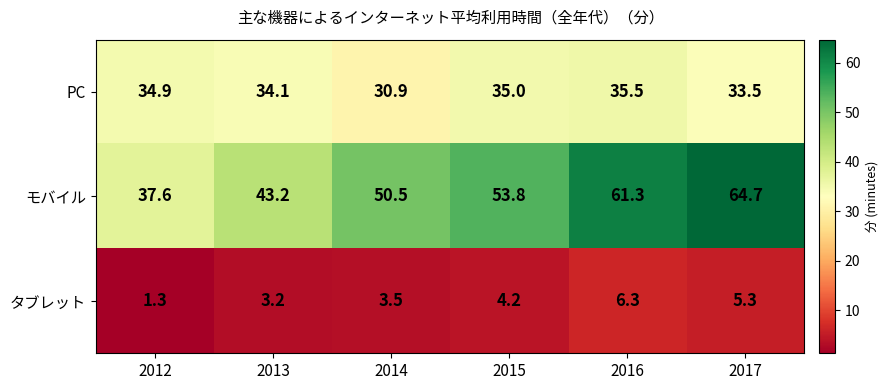

What is the smallest value displayed?

1.3